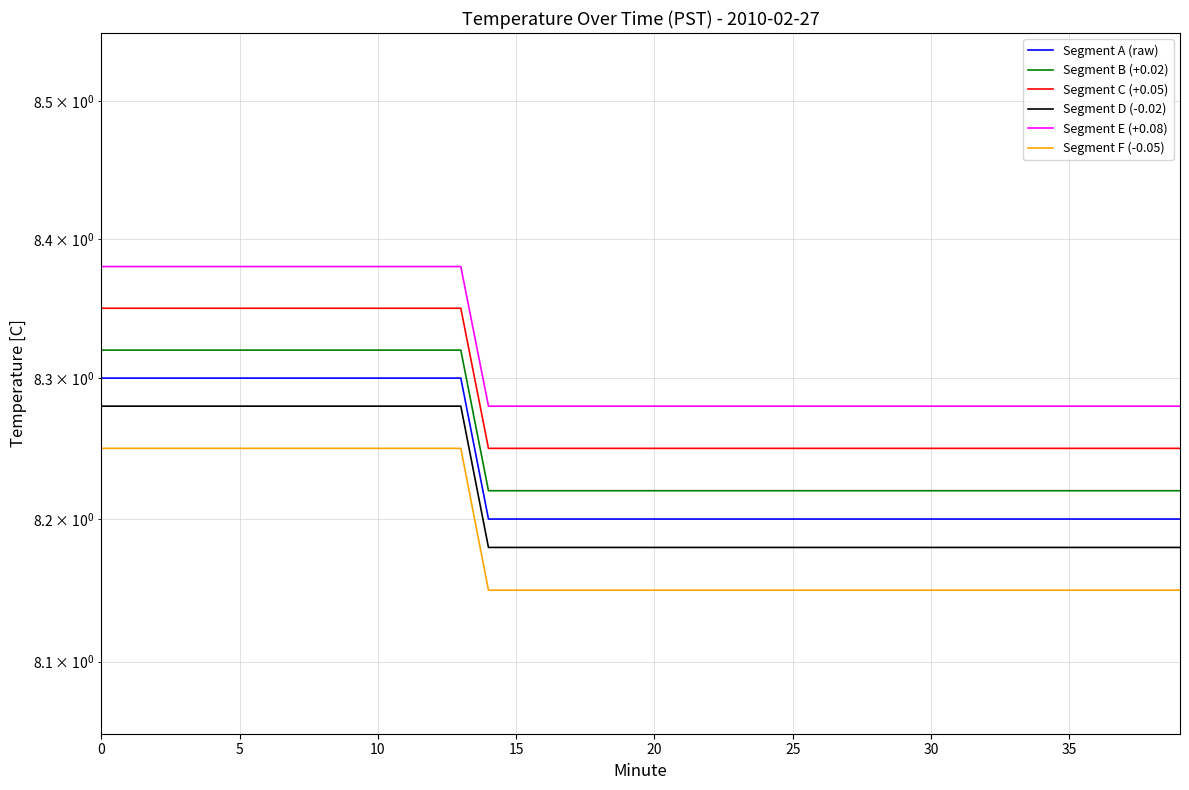

Does the chart display data point markers on the line(s)?

No